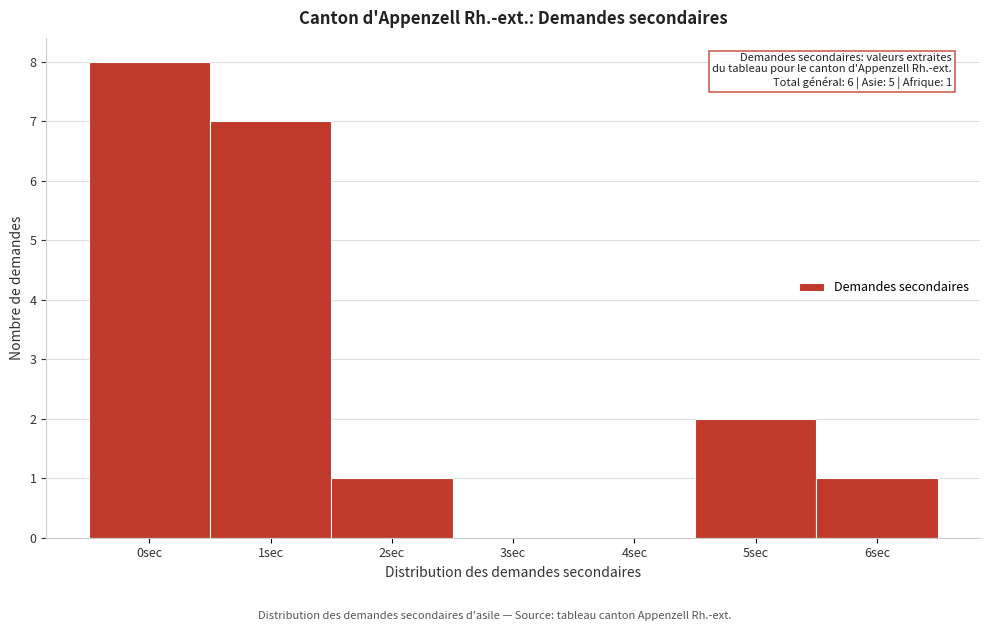

Over which range of the x-axis is the bar tallest?

-0.5 to 0.5